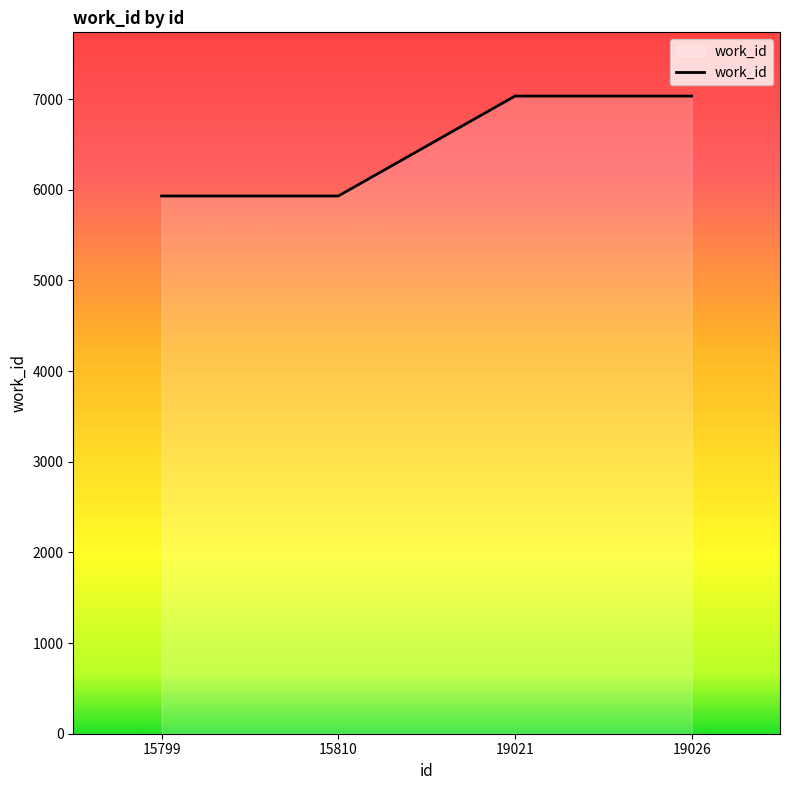

How many lines are shown in the chart?

1